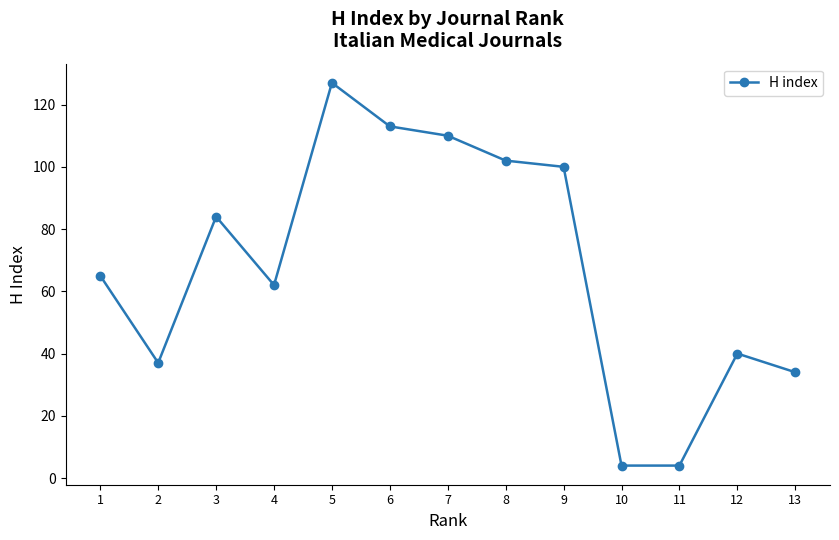

What is the difference between the values at 10 and 8?

98